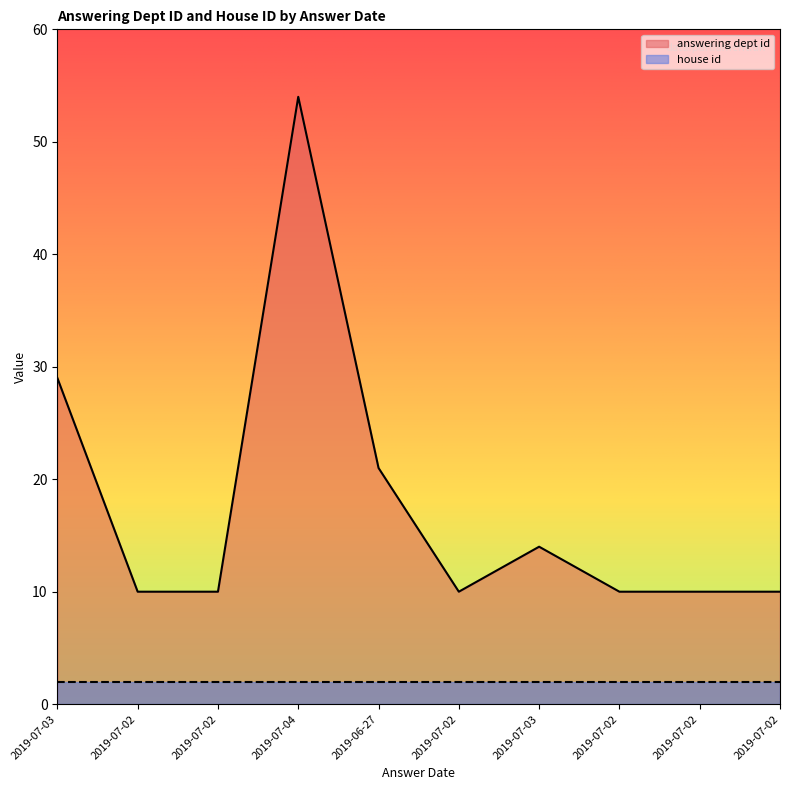

Does the chart have visible grid lines?

No